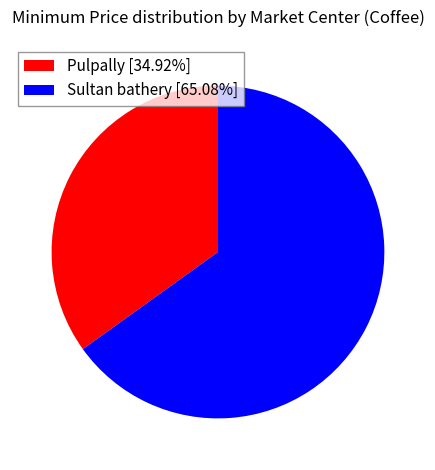

What is the ratio of the value at Sultan bathery to the value at Pulpally?

1.9